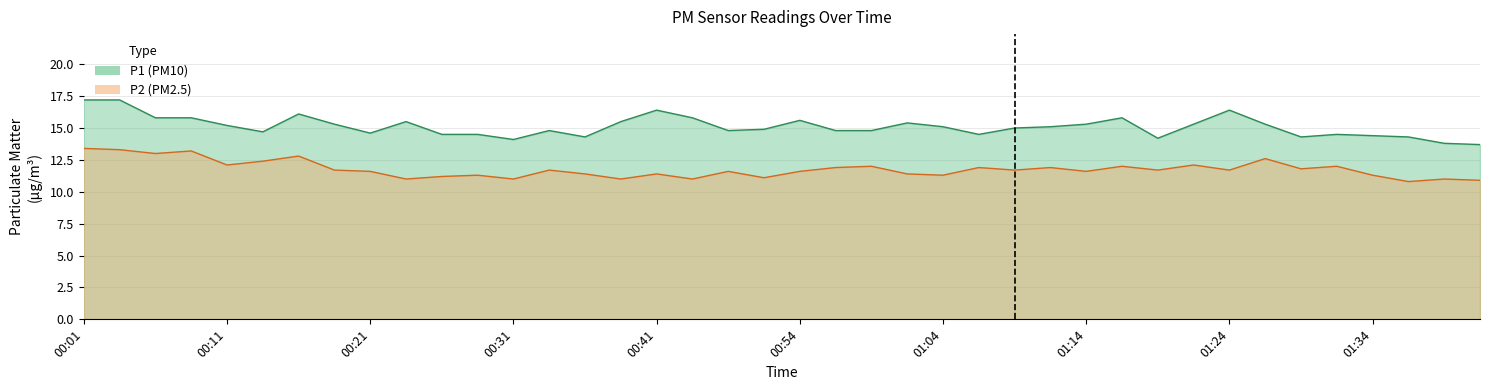

What is the average value of the P1 series?

15.1